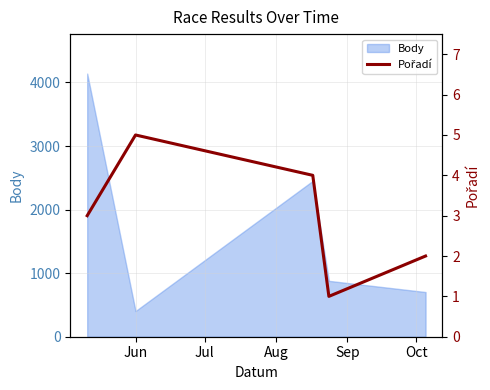

How many lines are shown in the chart?

1